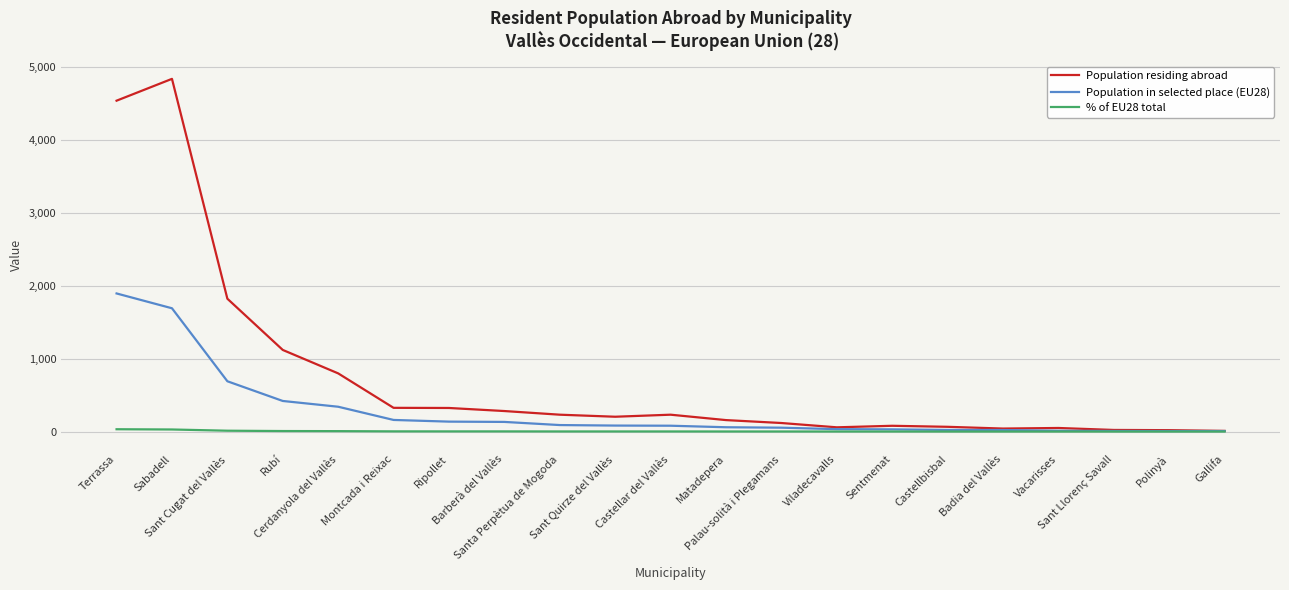

List the series in order of their overall mean, highest first.

Population residing abroad, Population in selected place (EU28), % of EU28 total